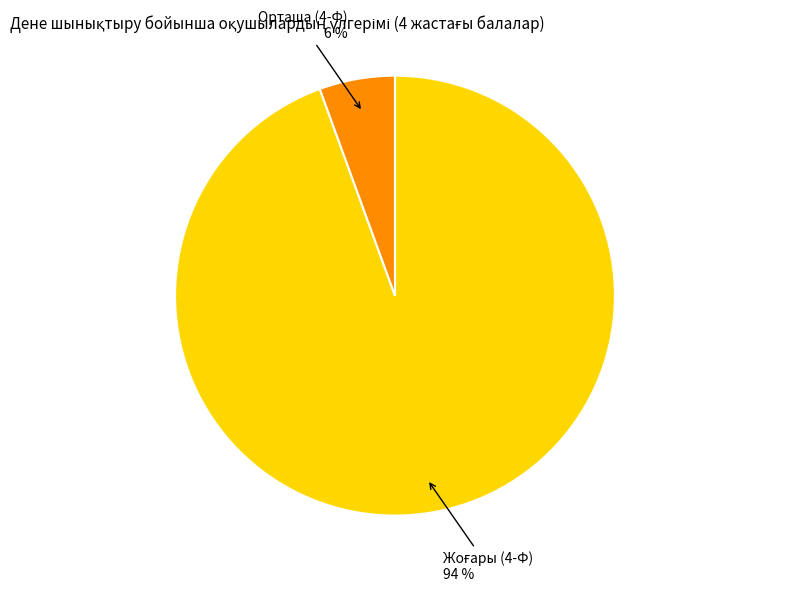

To the nearest percent, what is the average slice percentage?

50%